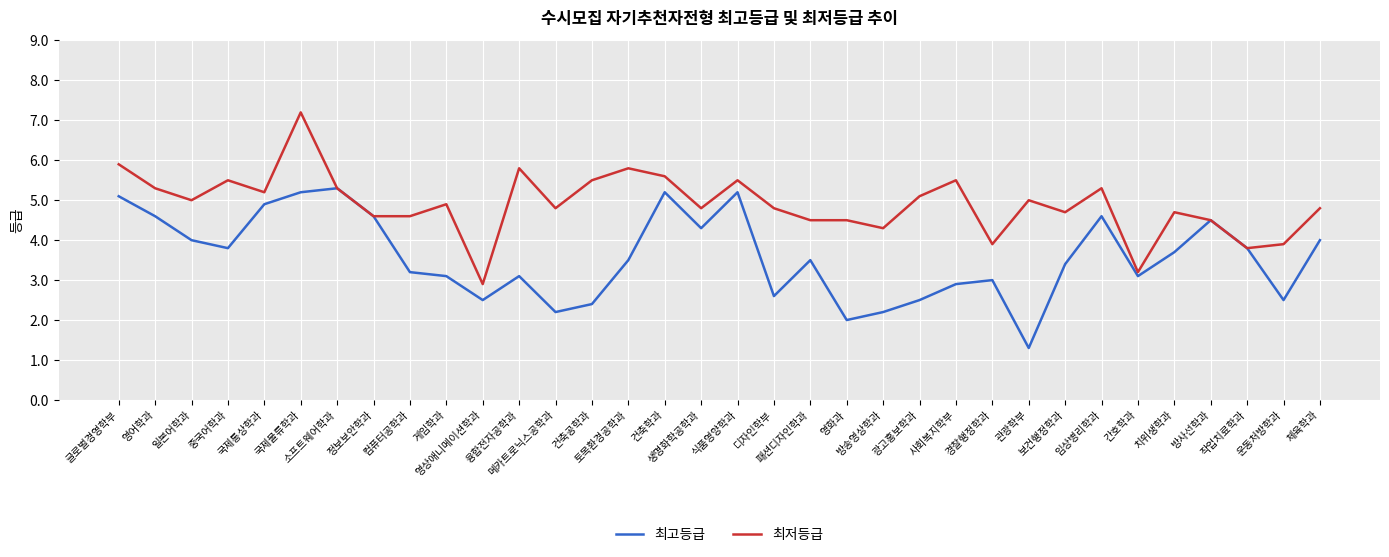

What is the approximate value of 최저등급 at 토목환경공학과?

5.8